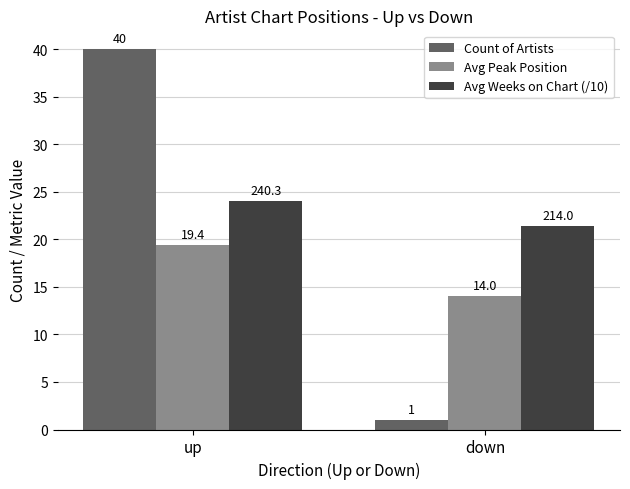

Reading left to right, extract all data points from this chart.

Count of Artists: up=40.0	down=1.0
Avg Peak Position: up=19.4	down=14.0
Avg Weeks on Chart (/10): up=24.0	down=21.4